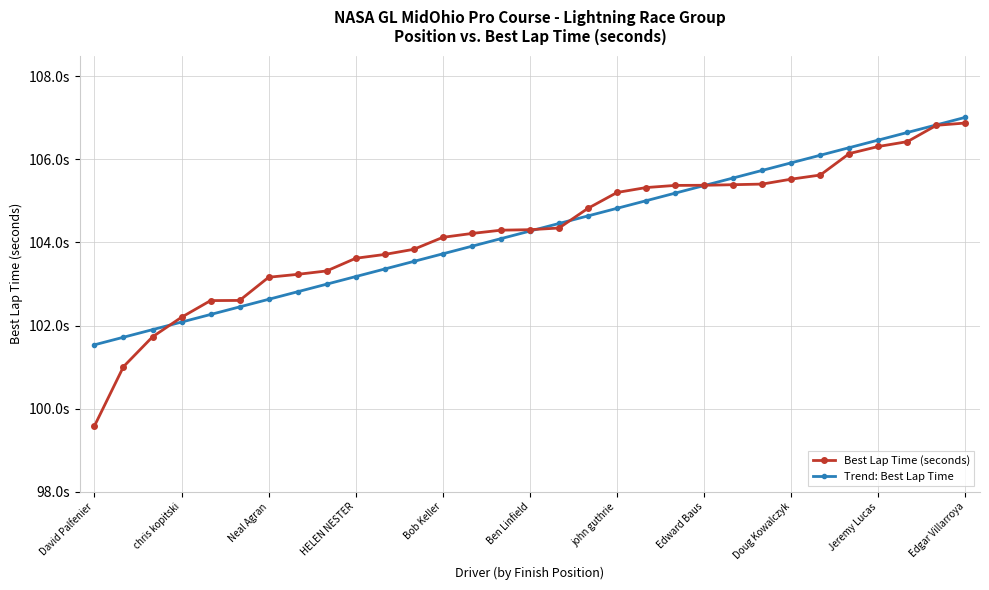

List the series in order of their peak value, lowest first.

Best Lap Time (seconds), Trend: Best Lap Time